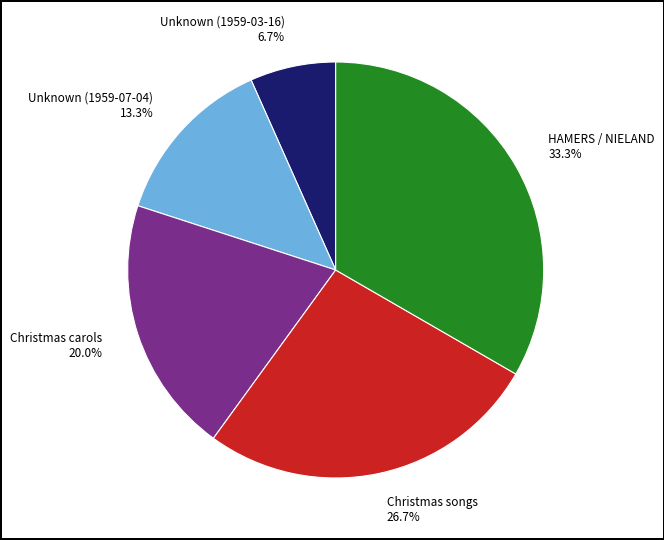

The HAMERS / NIELAND slice represents 20% of the pie. True or false?

False